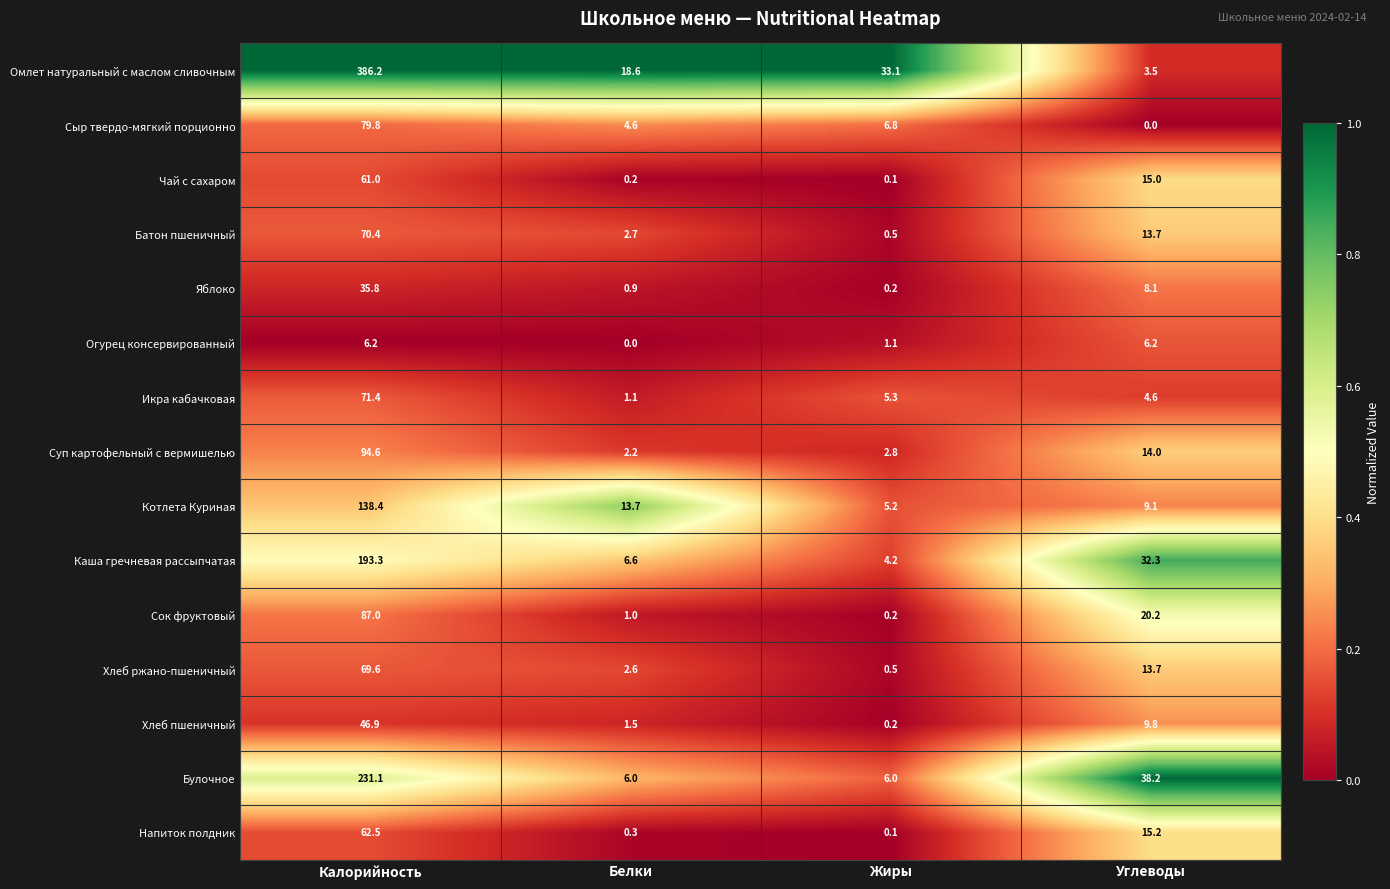

List the series in order of their peak value, highest first.

Омлет натуральный с маслом сливочным, Булочное, Каша гречневая рассыпчатая, Котлета Куриная, Суп картофельный с вермишелью, Сок фруктовый, Сыр твердо-мягкий порционно, Икра кабачковая, Батон пшеничный, Хлеб ржано-пшеничный, Напиток полдник, Чай с сахаром, Хлеб пшеничный, Яблоко, Огурец консервированный